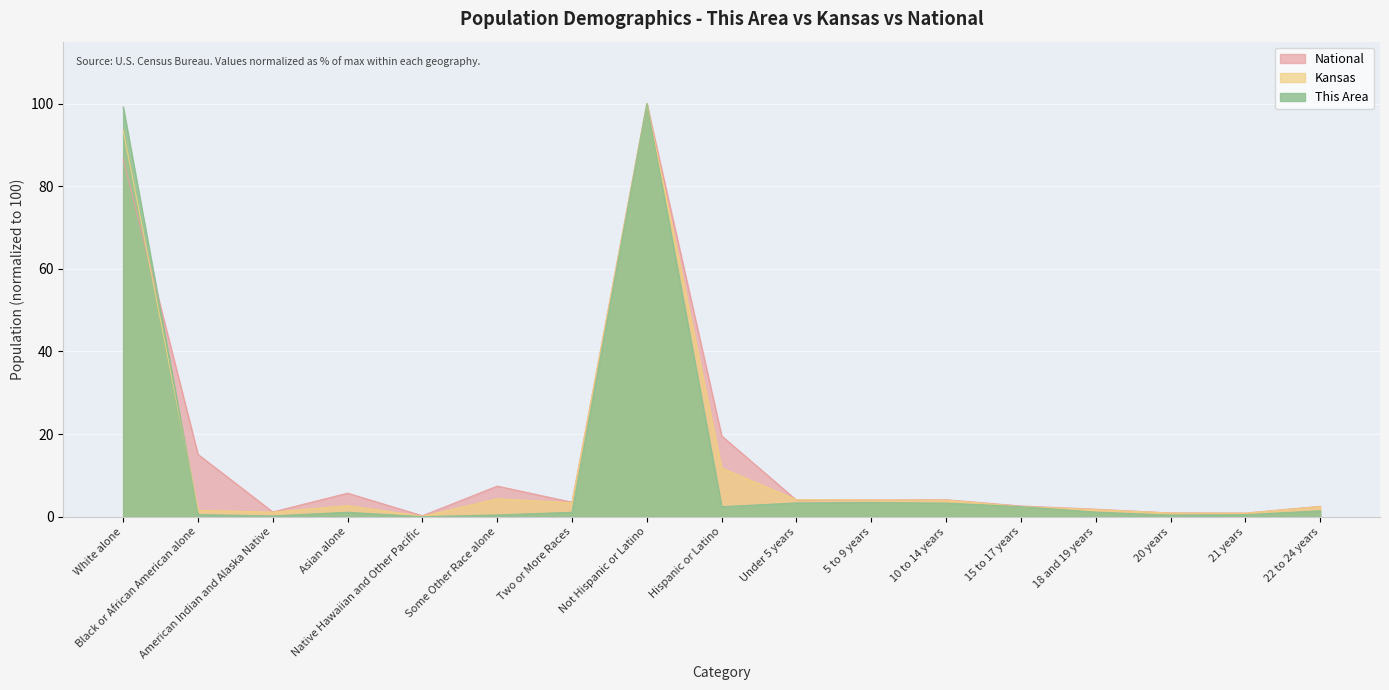

What is the difference between the highest and lowest values at 18 and 19 years?

0.7